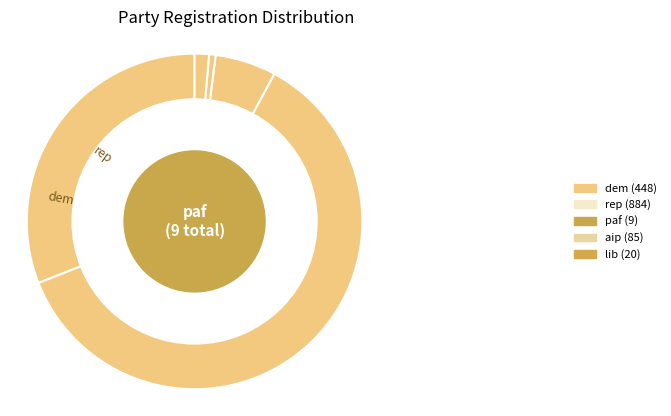

Count the number of slices in the pie.

5